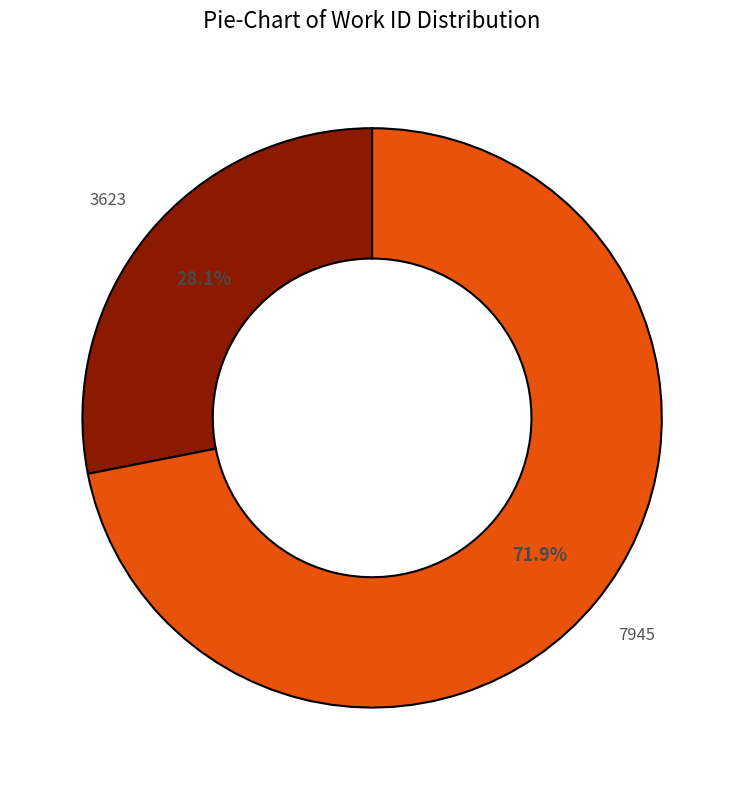

What percentage is NOT represented by 3623?

71.9%